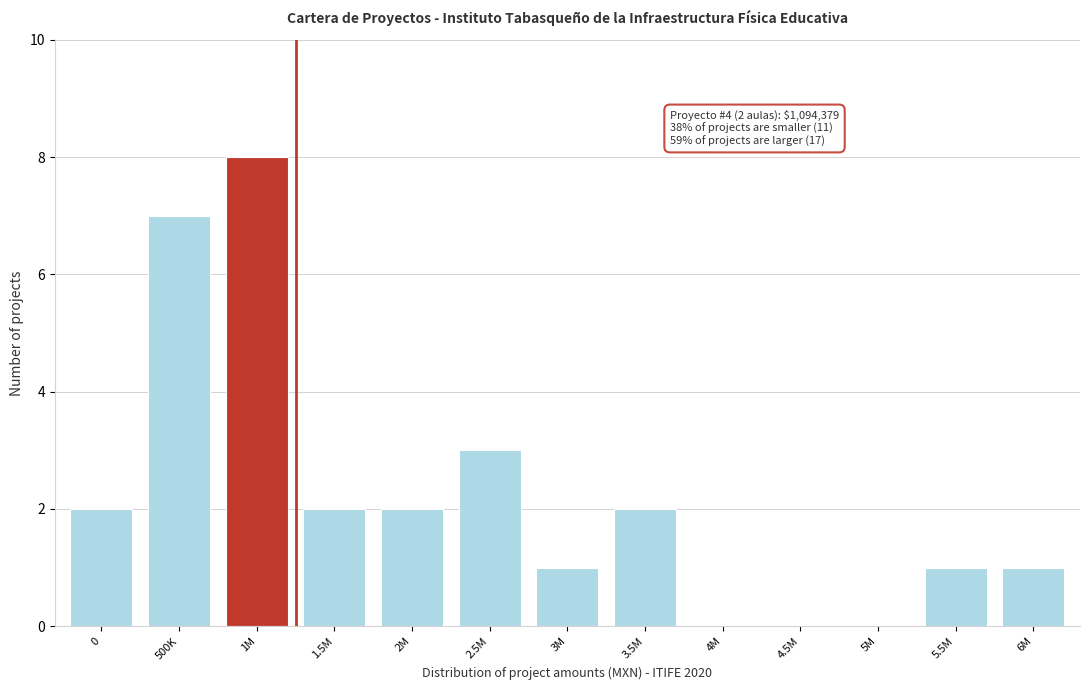

Reading right to left, transcribe all the data shown in this chart.

6M=1	5.5M=1	5M=0	4.5M=0	4M=0	3.5M=2	3M=1	2.5M=3	2M=2	1.5M=2	1M=8	500K=7	0=2